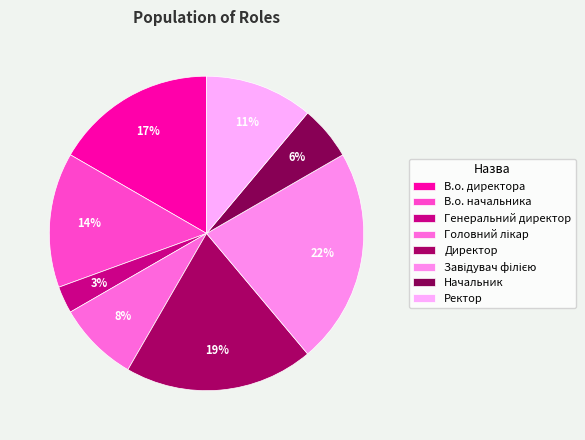

How many segments does this pie chart have?

8